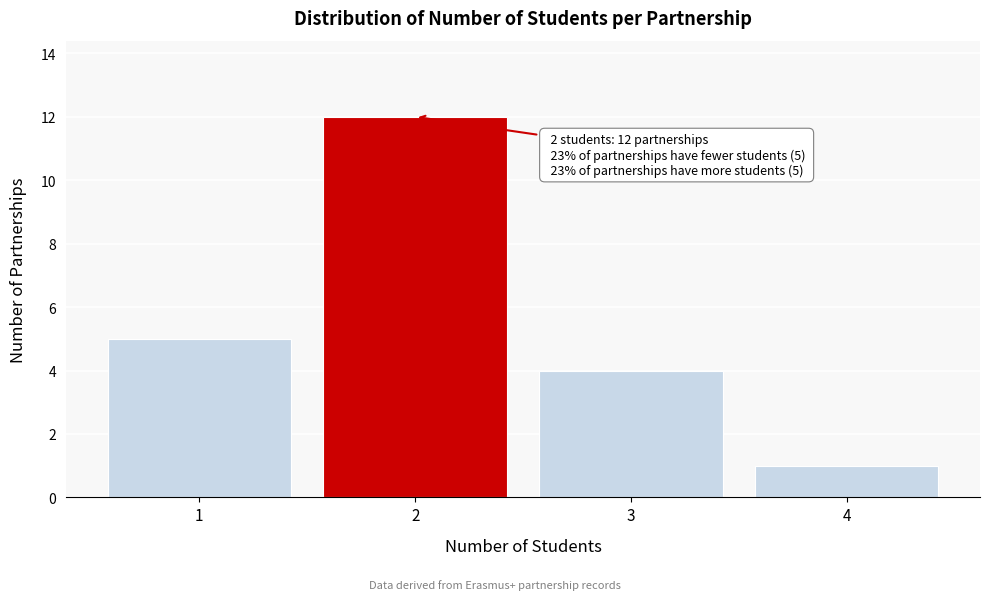

Which range on the x-axis has the tallest bar?

1.5 to 2.5